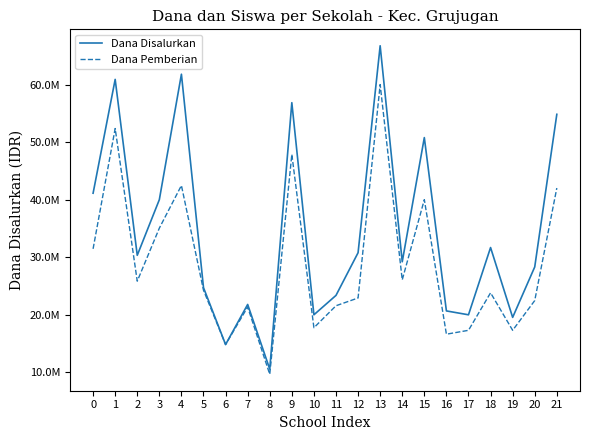

True or false: Dana Disalurkan and Dana Pemberian intersect in this chart.

False